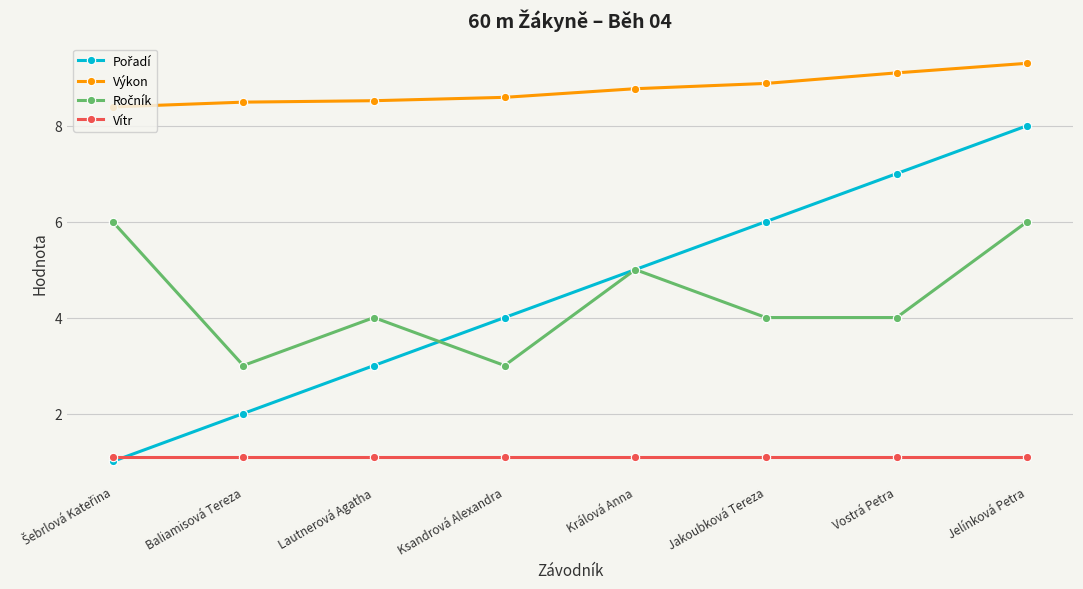

True or false: Výkon and Vítr intersect in this chart.

False